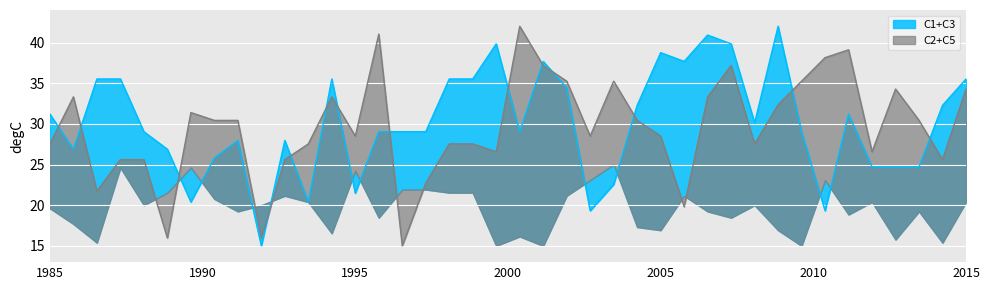

What is the total value across all series at 39?

50